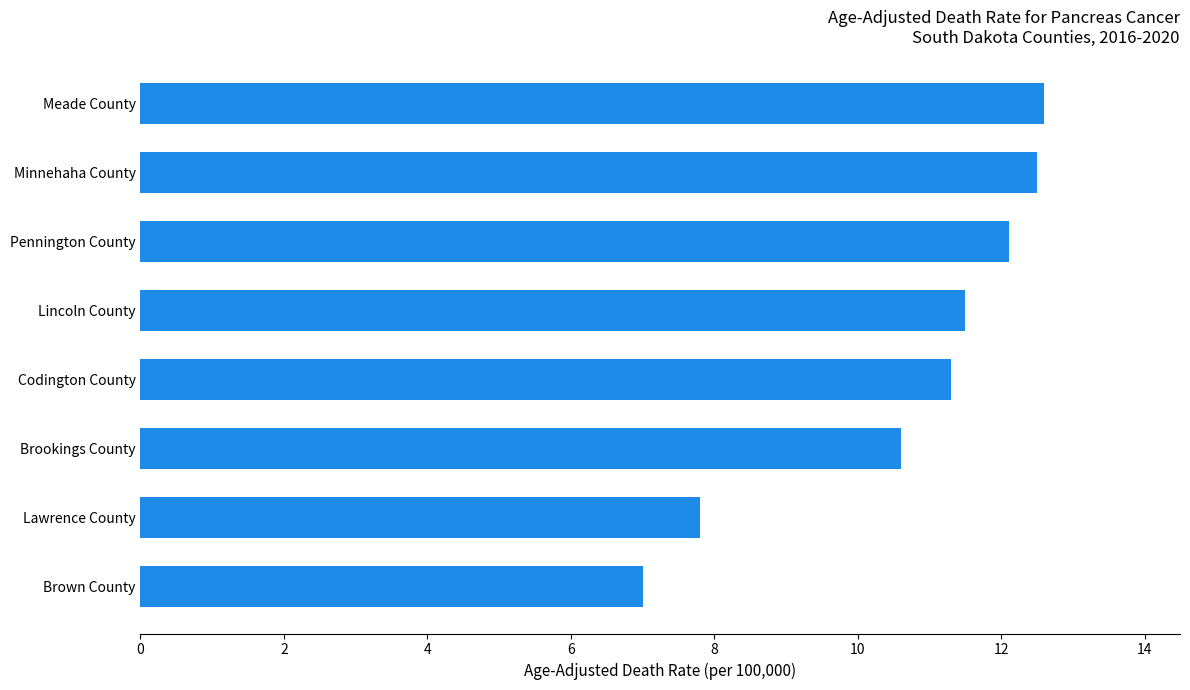

What is the sum of all values?

85.4